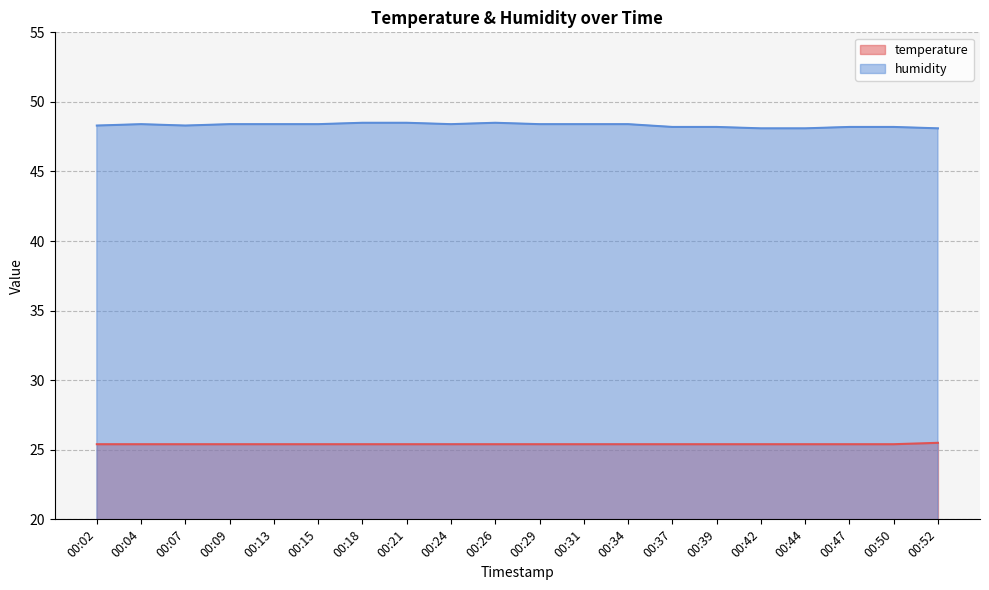

How many interior local valleys does the humidity series have?

2